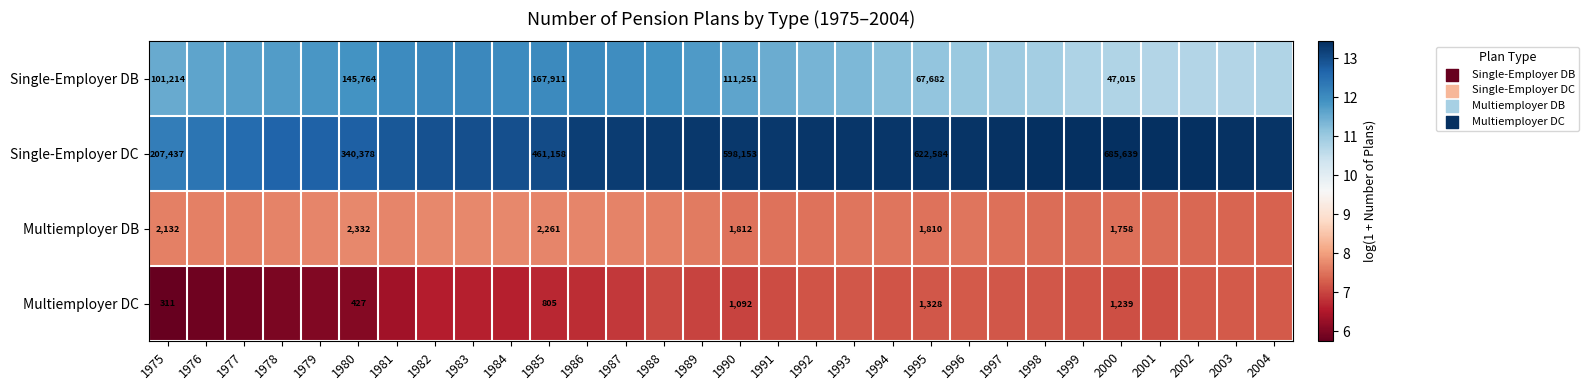

What is the sum of the Single-Employer DB values at 1976 and 1978?

23.4